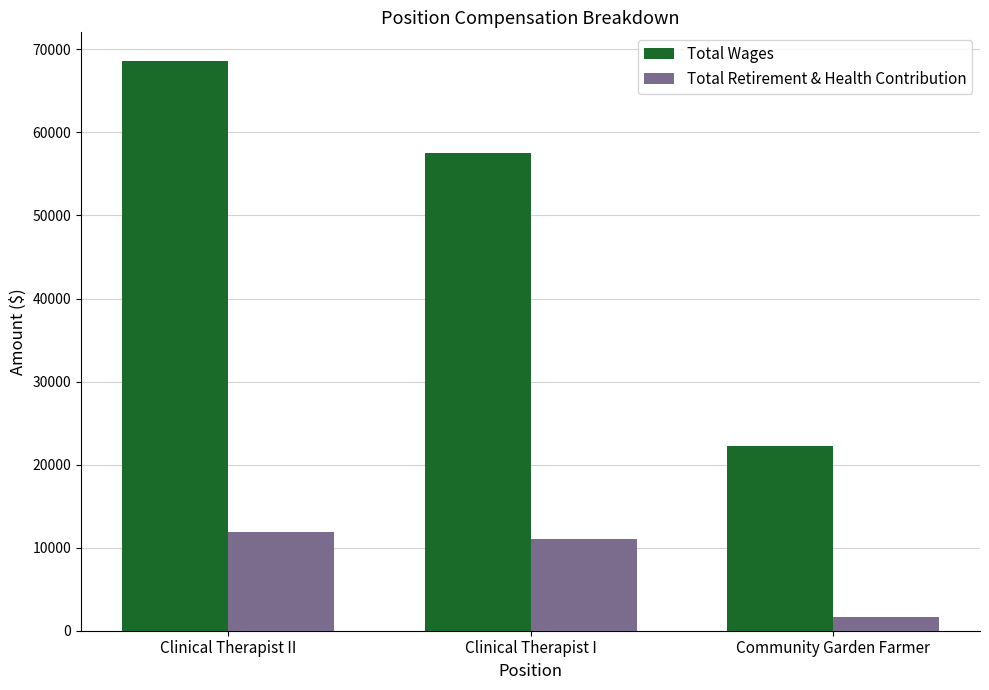

Is the value of Total Wages at Clinical Therapist I greater than the value of Total Retirement & Health Contribution at Community Garden Farmer?

Yes